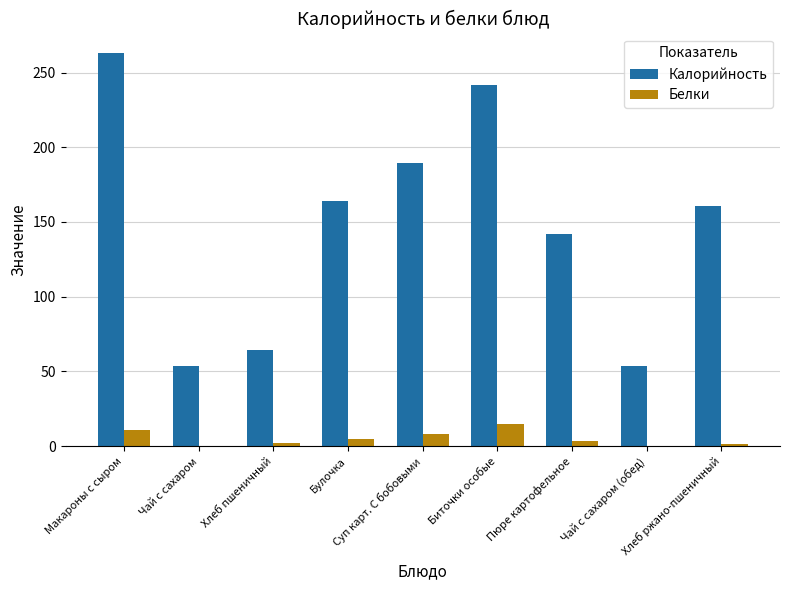

What is the sum of all Белки values?

45.7